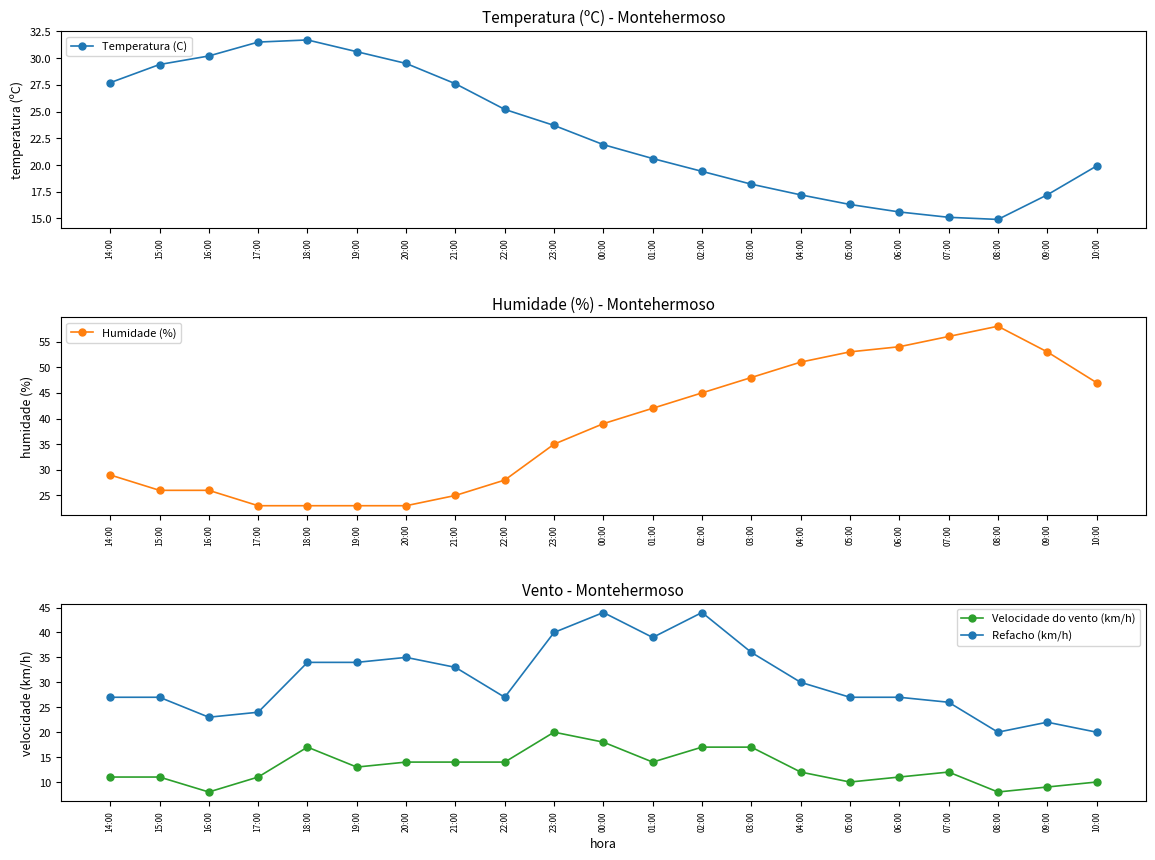

True or false: Temperatura (C) and Velocidade do vento (km/h) cross at least once.

False